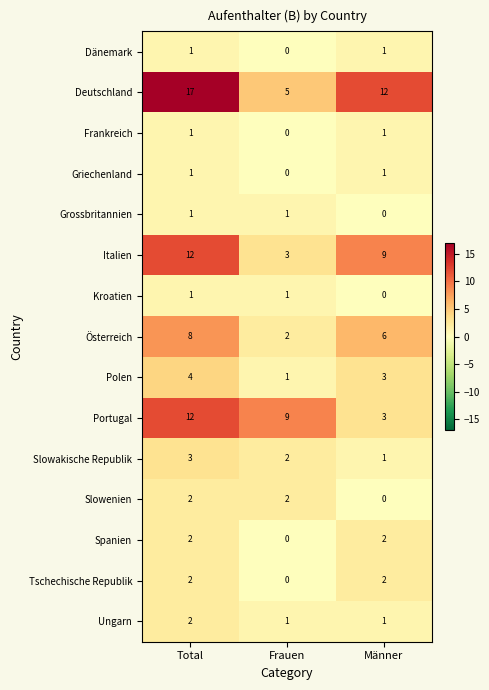

What is the difference between the highest and lowest values at Frauen?

9